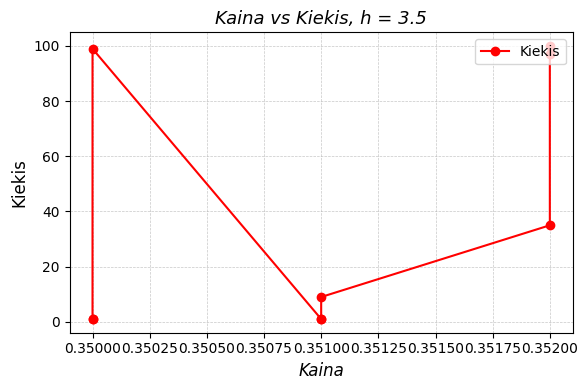

What is the change in value from 0.35200 to 0.35000?

-1